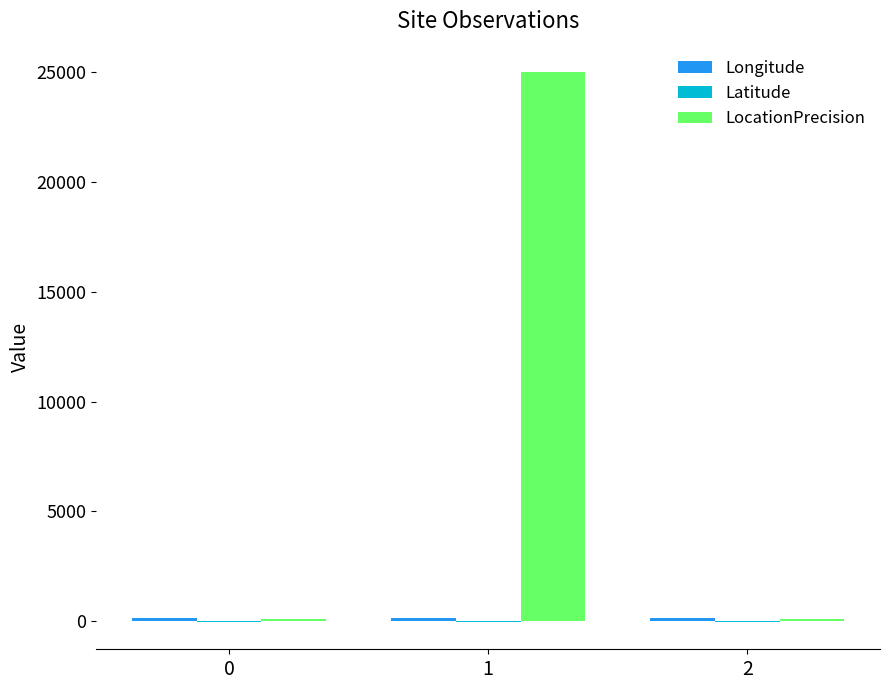

Which series has the largest total across all categories?

LocationPrecision